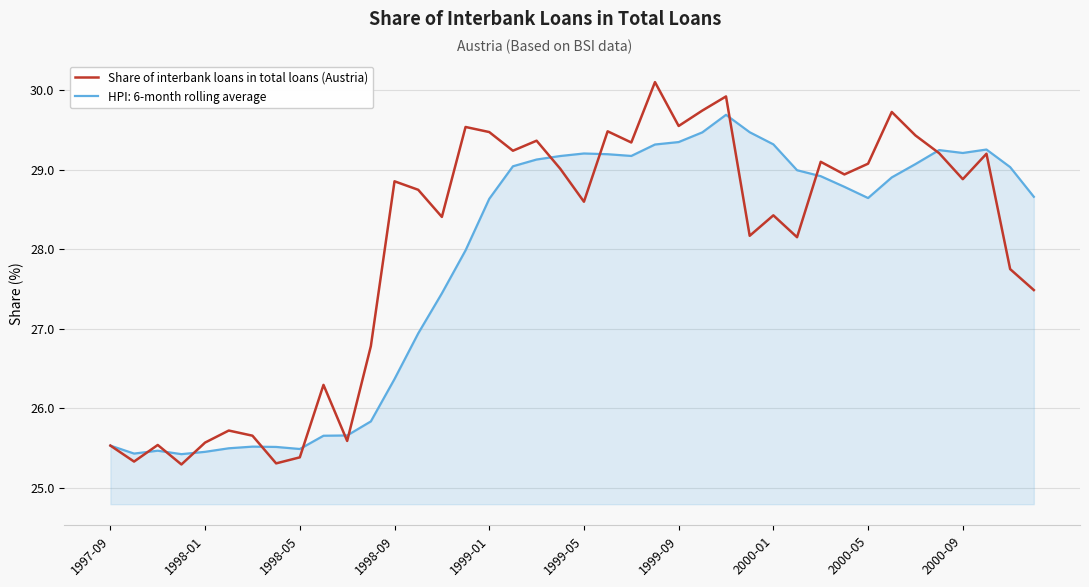

Rank the series by their maximum value, from lowest to highest.

HPI: 6-month rolling average, Share of interbank loans in total loans (Austria)